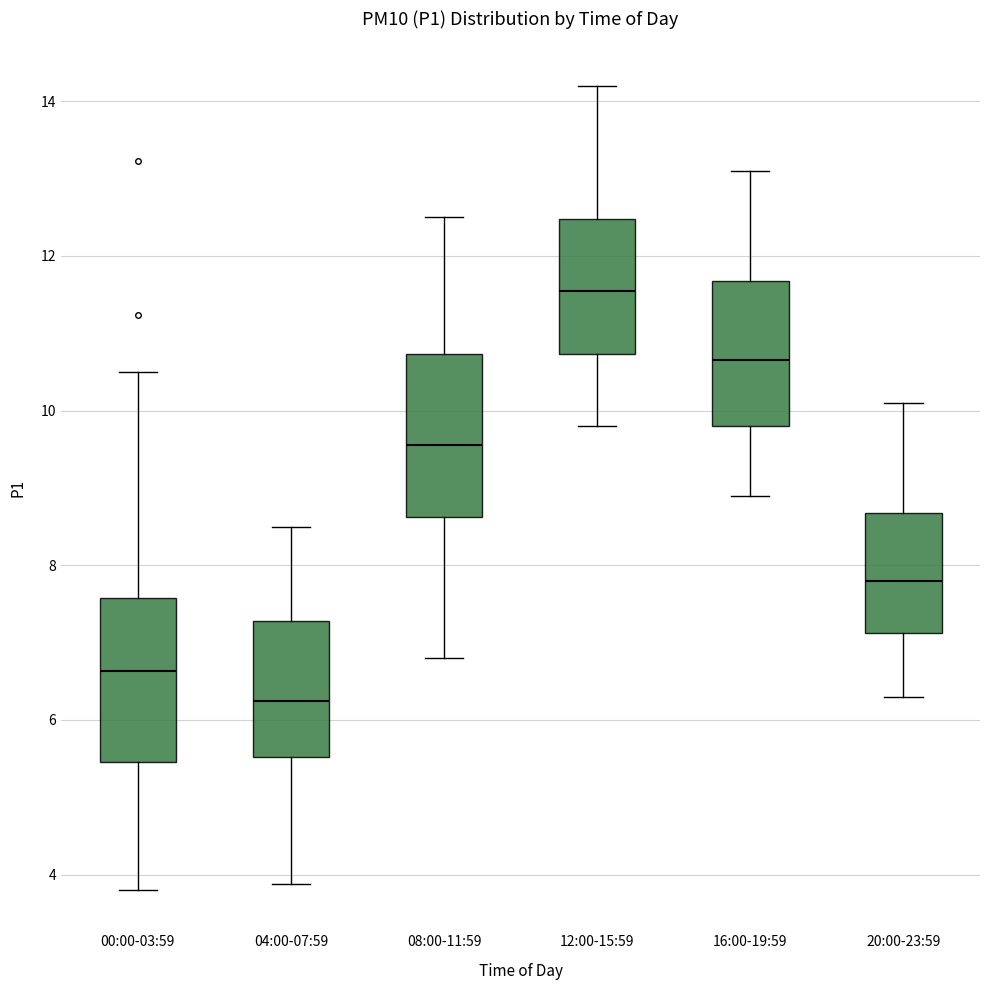

Reading left to right, transcribe this box plot: for each box, give where its median line is, the range the box spans, and where its two whiskers end, as read against the y-axis. The values are not printed on the chart, so give them approximately, as read against the axis.

00:00-03:59: median 6.6, box 5.4 to 7.6, whiskers 3.8 to 10.6
04:00-07:59: median 6.2, box 5.6 to 7.2, whiskers 3.8 to 8.6
08:00-11:59: median 9.6, box 8.6 to 10.8, whiskers 6.8 to 12.6
12:00-15:59: median 11.6, box 10.8 to 12.4, whiskers 9.8 to 14.2
16:00-19:59: median 10.6, box 9.8 to 11.6, whiskers 9.0 to 13.2
20:00-23:59: median 7.8, box 7.2 to 8.6, whiskers 6.4 to 10.2